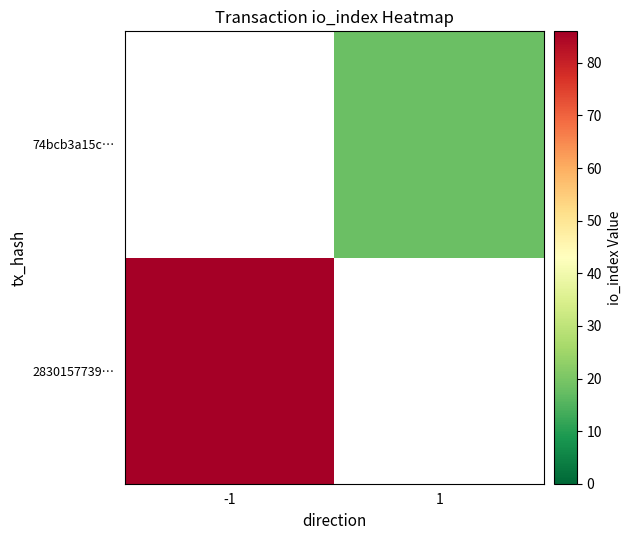

At -1, list the series in order from smallest to largest.

2830157739…, 74bcb3a15c…